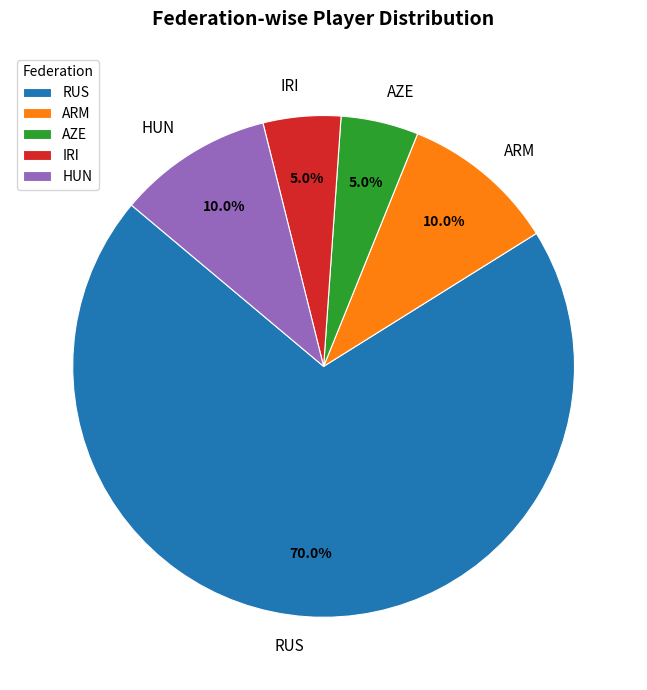

True or false: AZE accounts for 1% of the total.

False